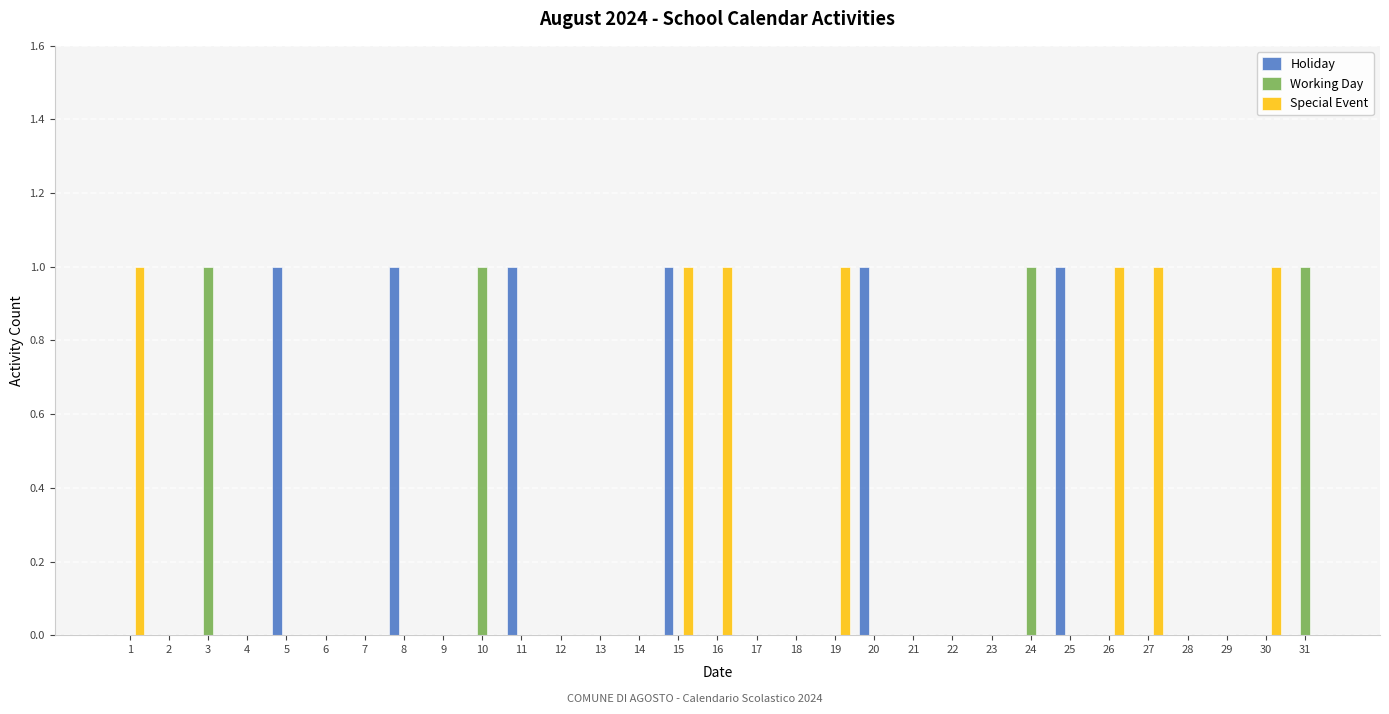

What are all the series names shown in the legend?

Holiday, Working Day, Special Event